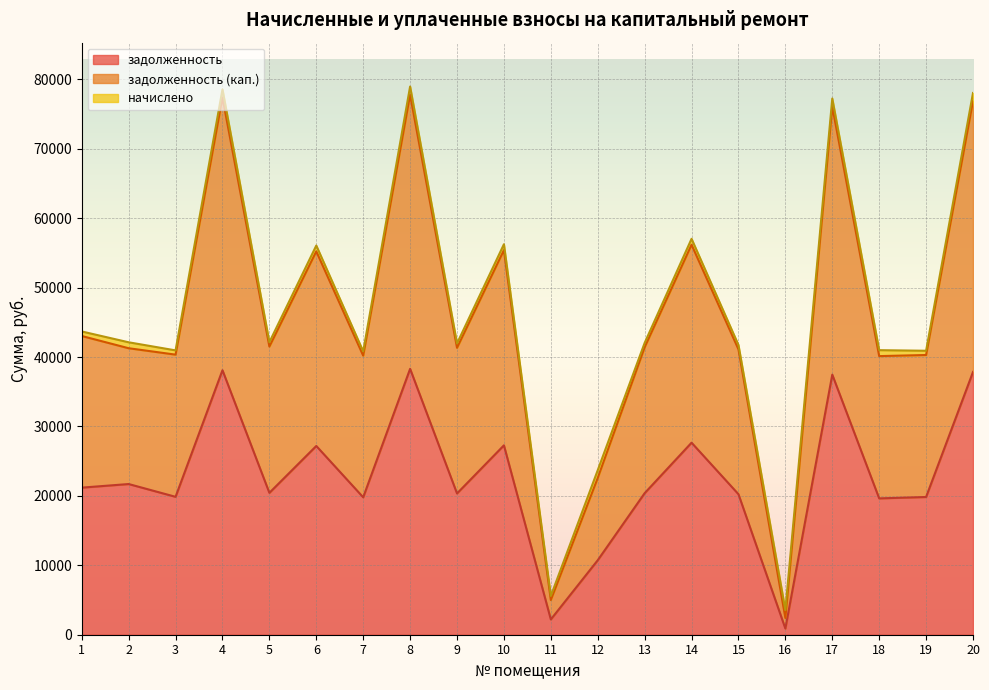

At which category is the sum across all series the highest?

8